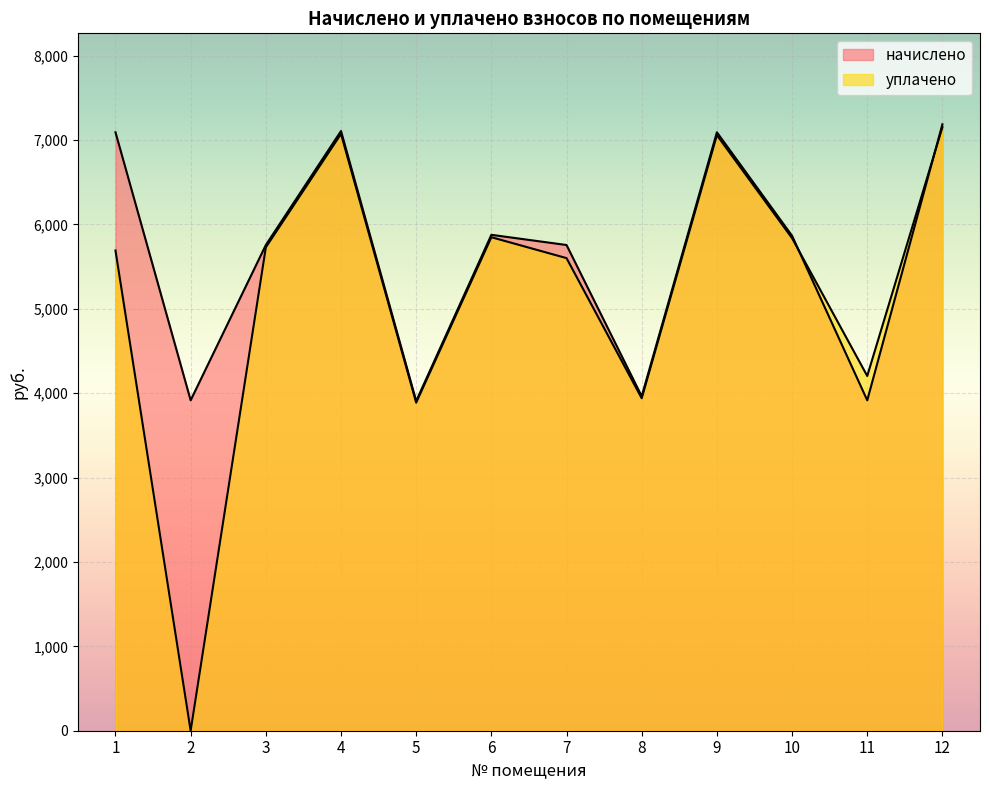

How many lines are shown in the chart?

2